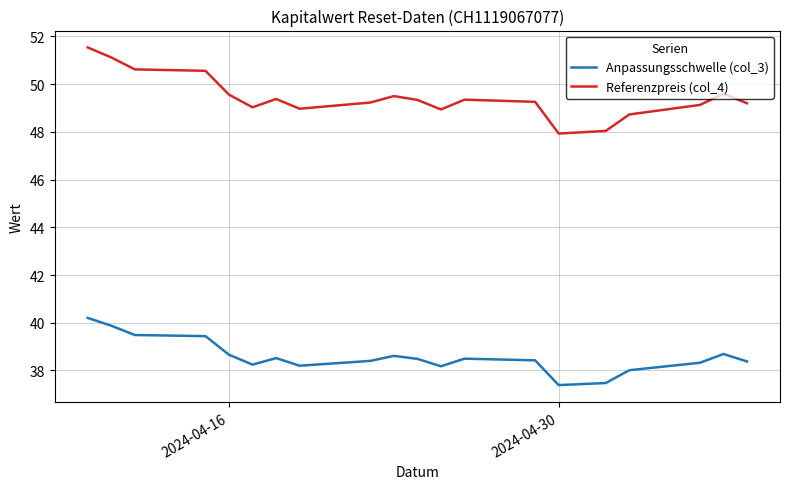

What is the difference between the maximum and minimum values in the Referenzpreis (col_4) series?

3.6